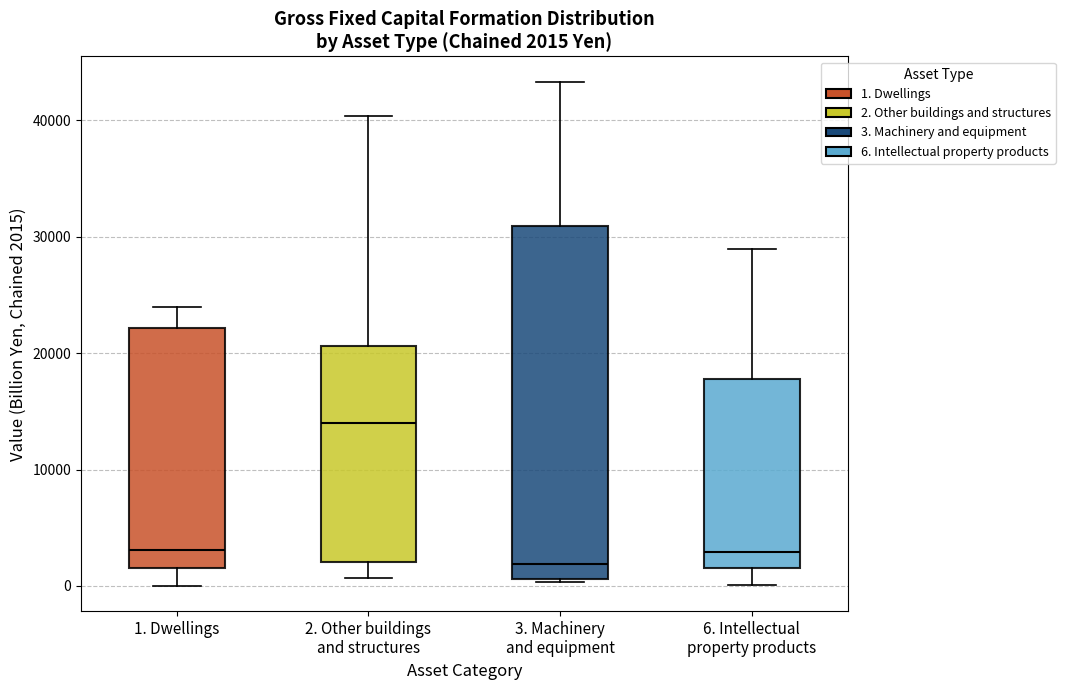

Which box is the tallest, from its lower edge to its upper edge?

3. Machinery and equipment